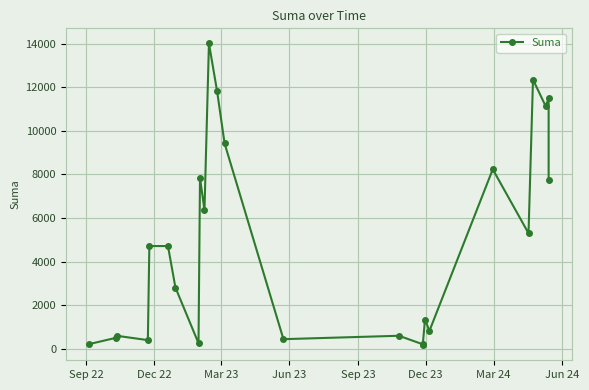

What is the greatest value displayed?

14013.3